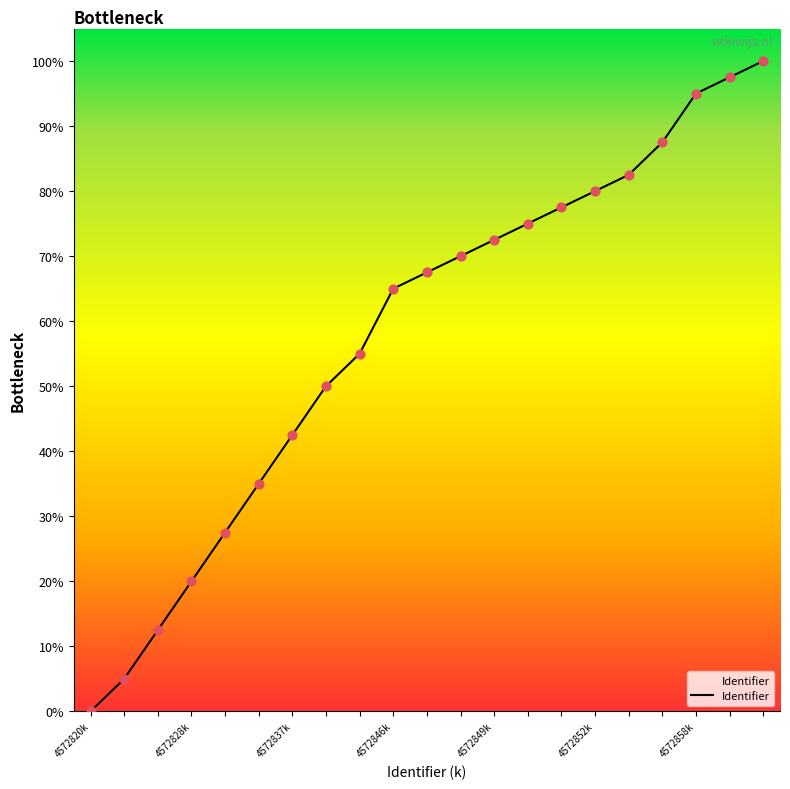

What is the difference between the maximum and minimum values?

100.0